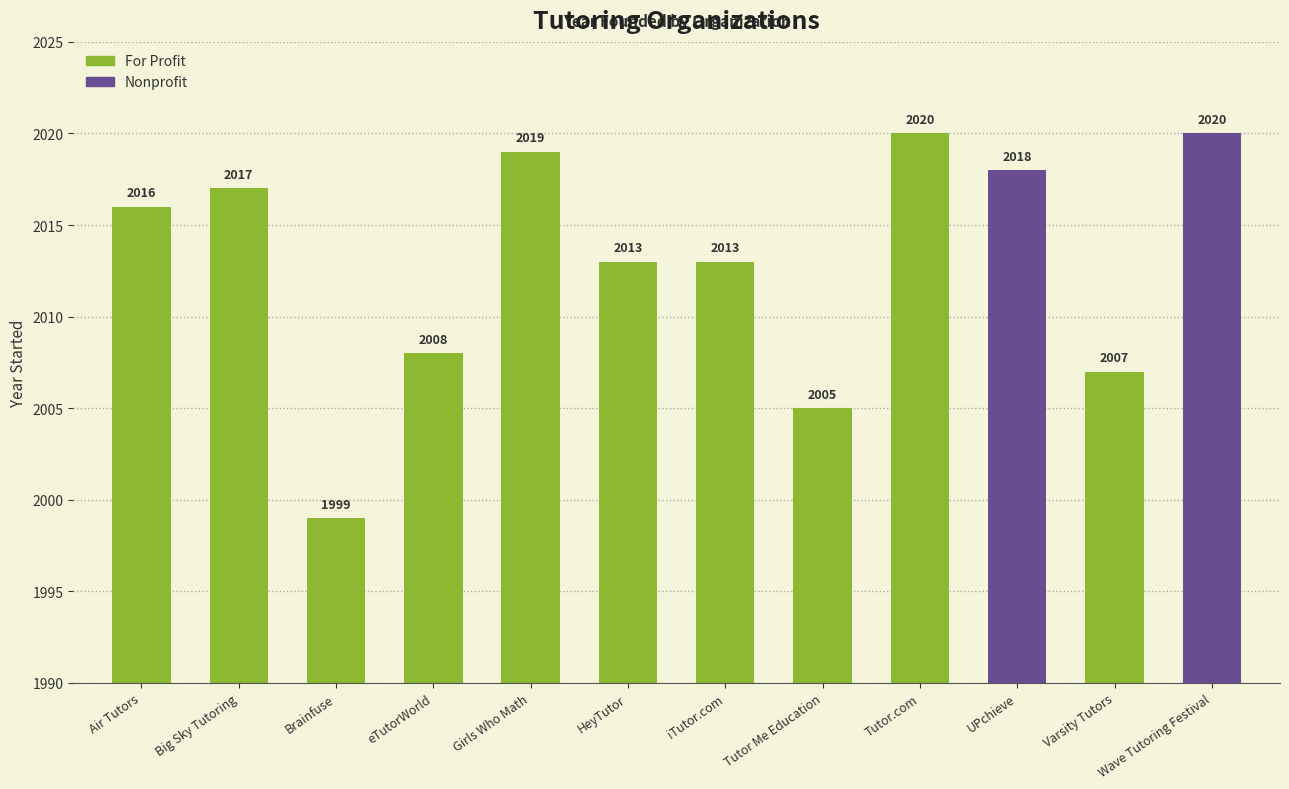

What is the difference between the second highest and second lowest values?

15